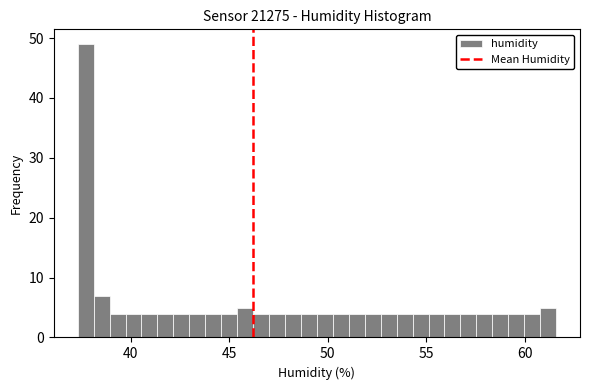

Around what value on the x-axis is the tallest bar? Give the approximate position of its centre, as read against the axis.

37.5